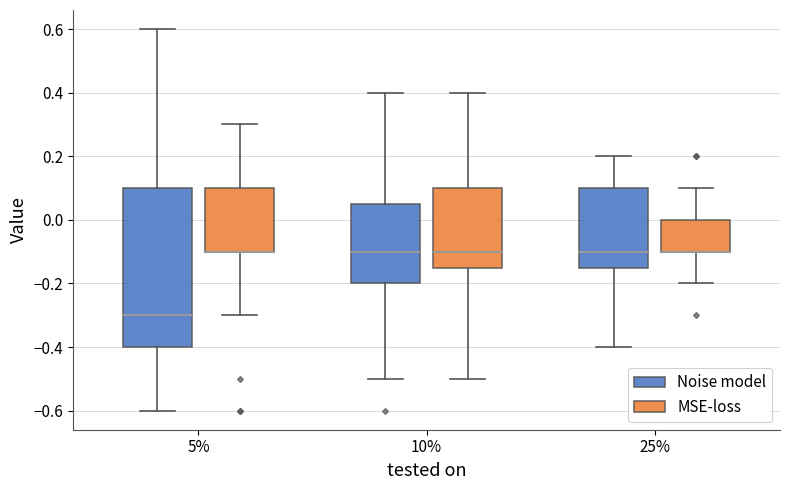

Where is the lower edge of the box for 25% (MSE-loss) on the y-axis? The values are not printed on the chart, so give them approximately, as read against the axis.

-0.10